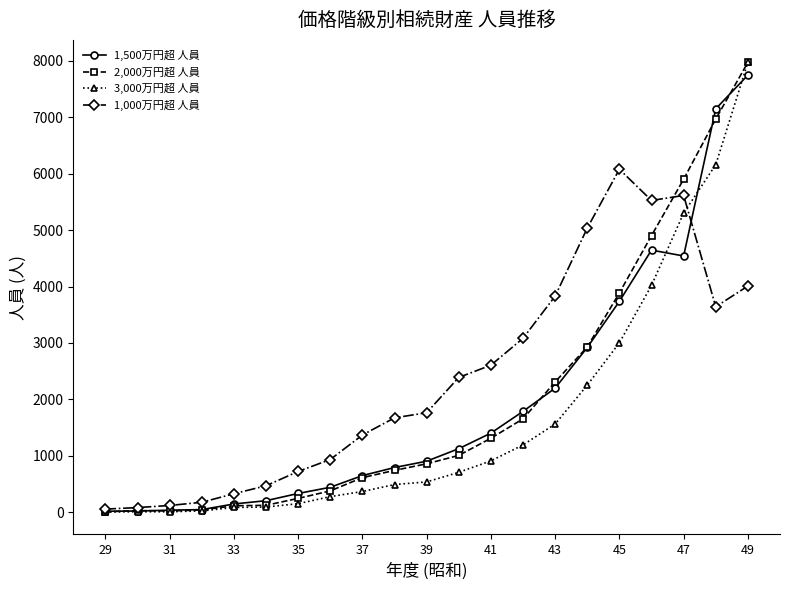

What is the greatest value displayed?

7974